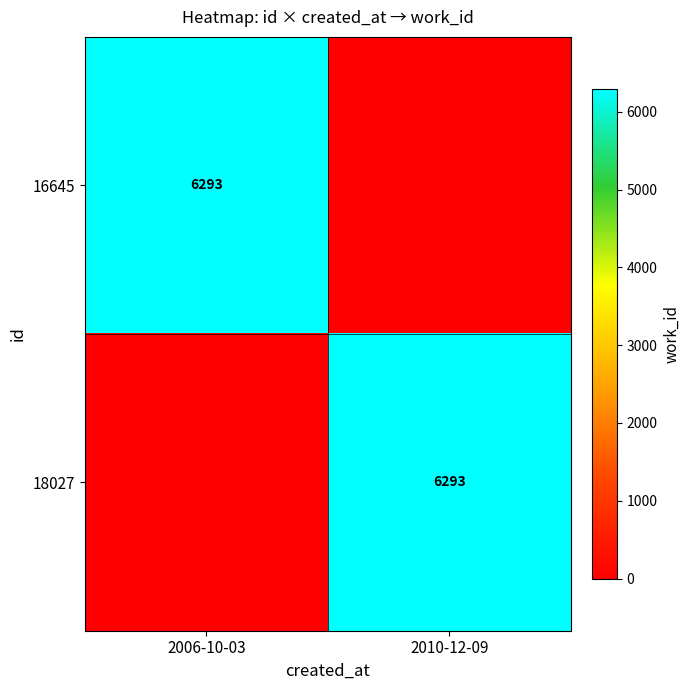

True or false: 16645 has a value of 2032 at 2006-10-03.

False